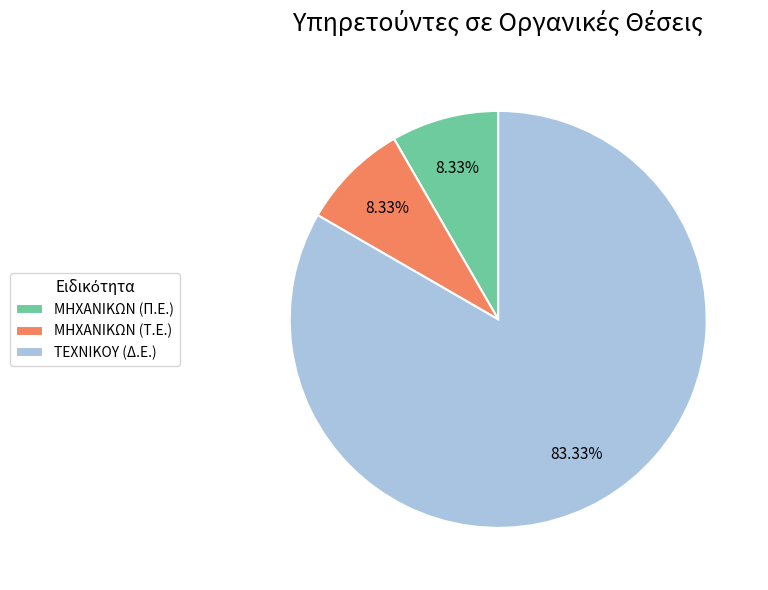

Approximately how many times larger is the value at ΤΕΧΝΙΚΟΥ (Δ.Ε.) compared to ΜΗΧΑΝΙΚΩΝ (Π.Ε.)?

10.0